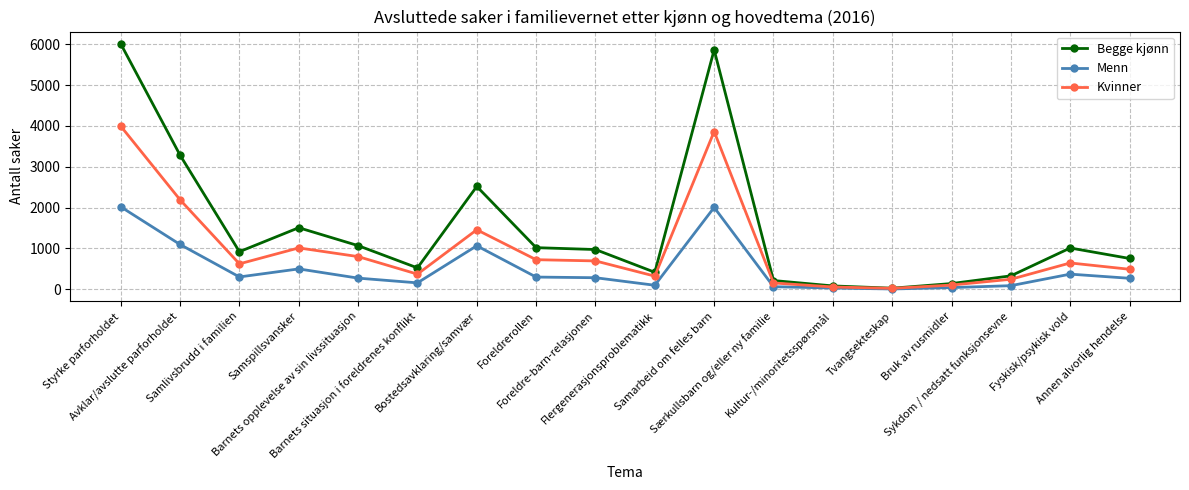

How many series are shown in this chart?

3